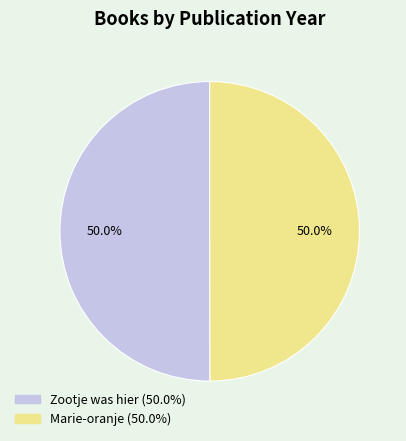

What percentage is the Zootje was hier slice, to the nearest percent?

50%